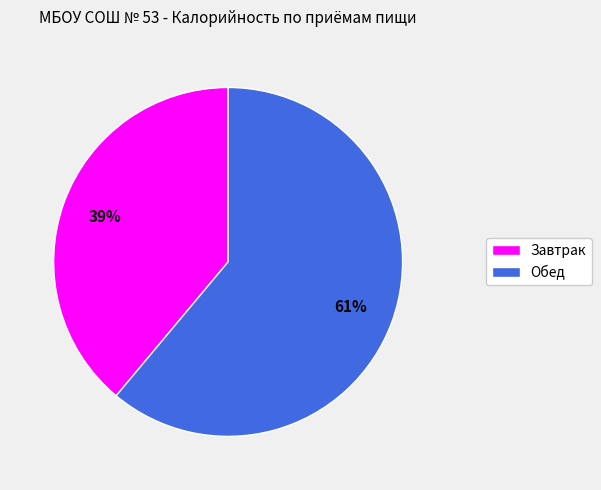

What is the smallest slice in the pie chart?

Завтрак